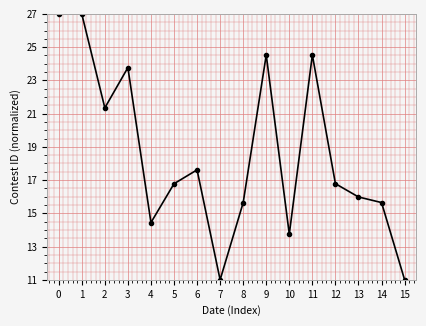

Approximately how many times larger is the value at 13 compared to 1?

0.6